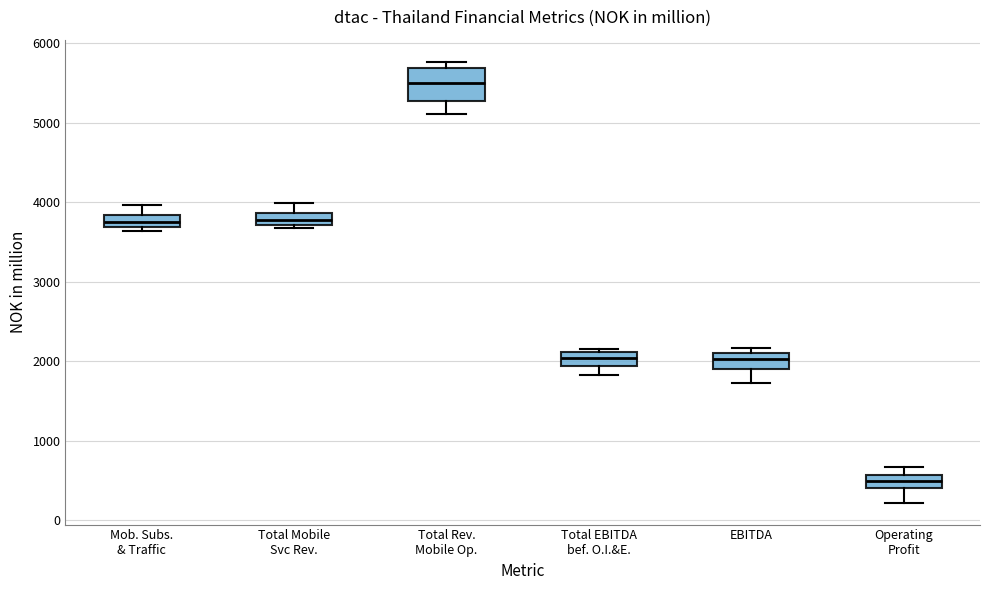

Reading left to right, transcribe this box plot: for each box, give where its median line is, the range the box spans, and where its two whiskers end, as read against the y-axis. The values are not printed on the chart, so give them approximately, as read against the axis.

Mob. Subs. & Traffic: median 3700 (inside the box), box 3700 to 3800, whiskers 3600 to 4000
Total Mobile Svc Rev.: median 3800, box 3700 to 3900, whiskers 3700 (just below the box's lower edge) to 4000
Total Rev. Mobile Op.: median 5500, box 5300 to 5700, whiskers 5100 to 5800
Total EBITDA bef. O.I.&E.: median 2000, box 1900 to 2100, whiskers 1800 to 2200
EBITDA: median 2000, box 1900 to 2100, whiskers 1700 to 2200
Operating Profit: median 500, box 400 to 600, whiskers 200 to 700